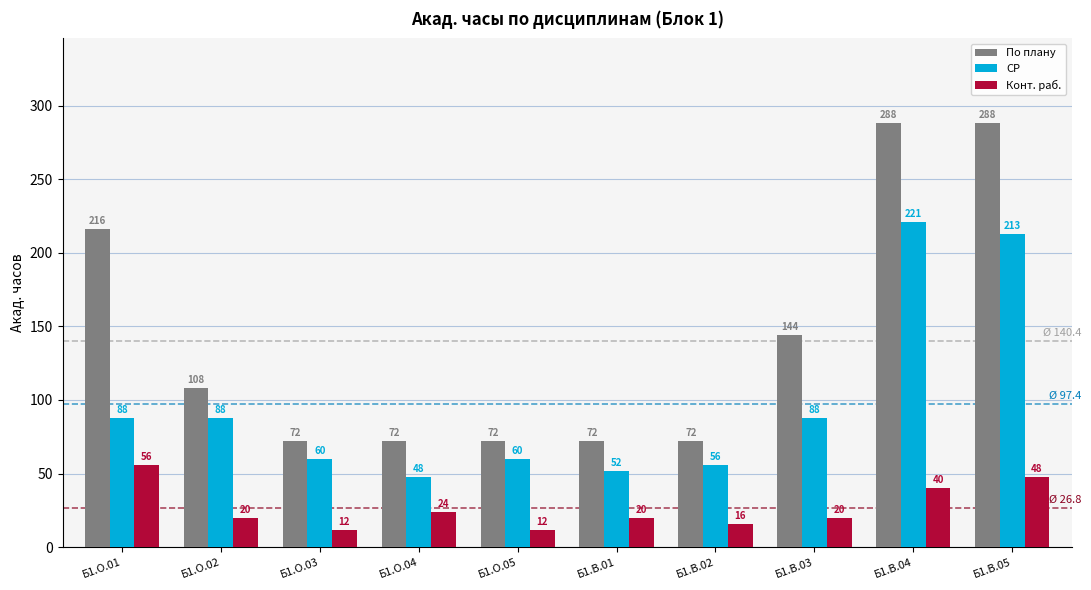

What is the spread (max minus min) of values at Б1.В.04?

248